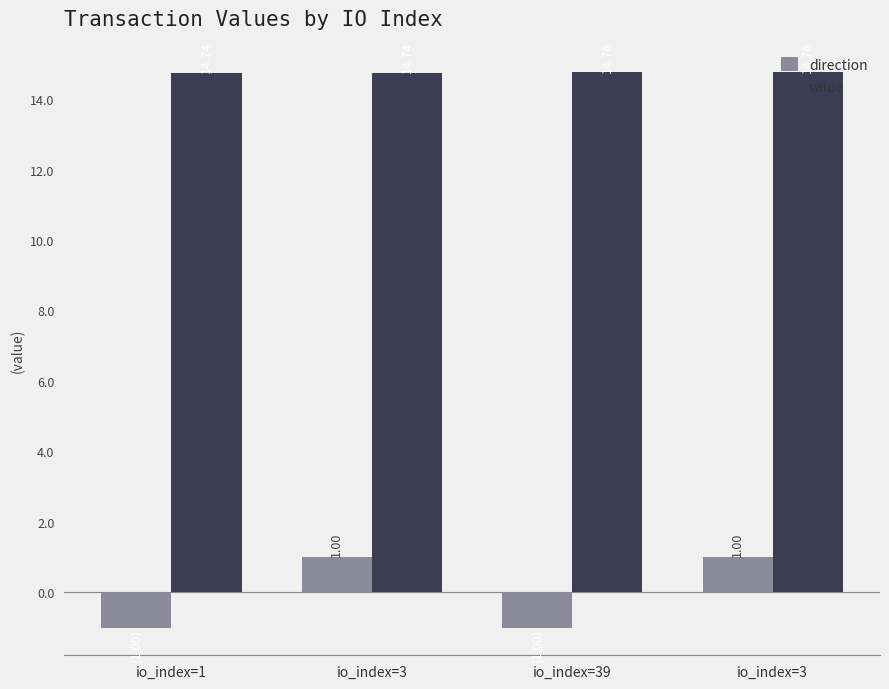

How many positive values does the direction series have?

2